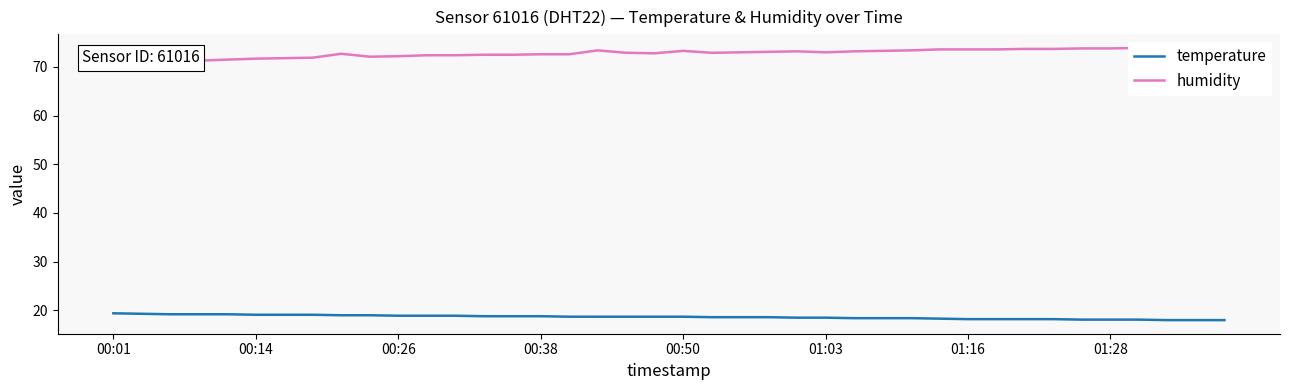

What is the average value of the humidity series?

72.8